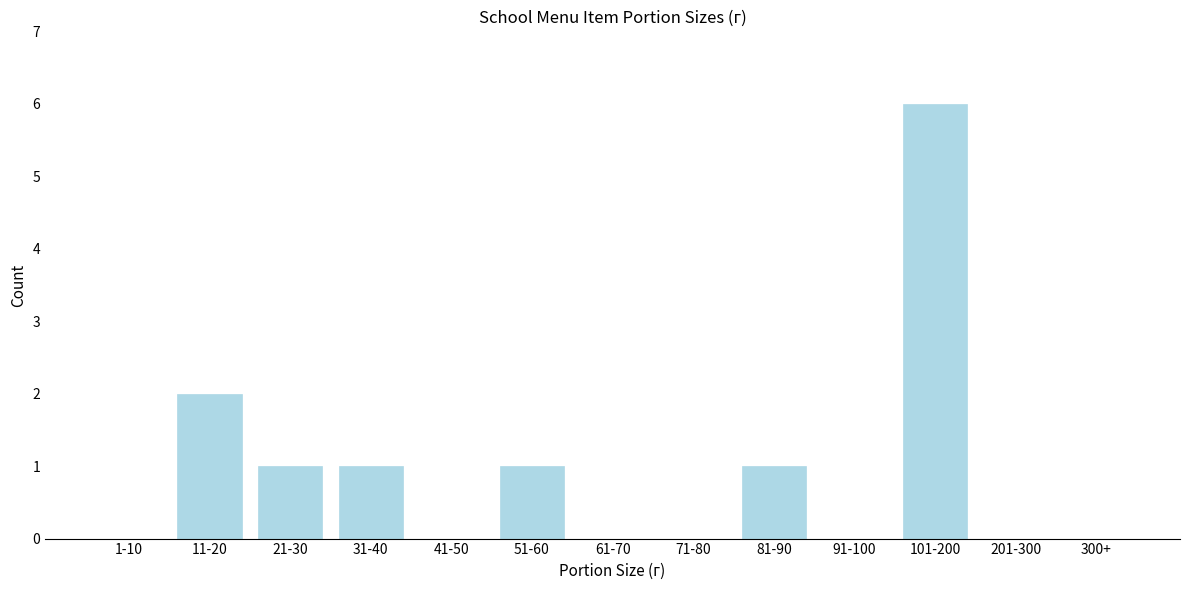

Reading left to right, list all the values displayed in this chart.

1-10=0	11-20=2	21-30=1	31-40=1	41-50=0	51-60=1	61-70=0	71-80=0	81-90=1	91-100=0	101-200=6	201-300=0	300+=0